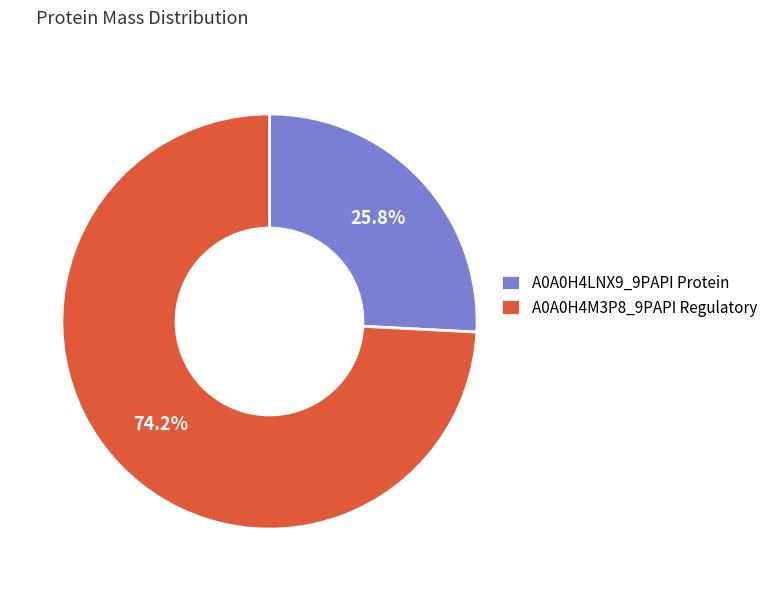

Which slice is the smallest?

A0A0H4LNX9_9PAPI Protein